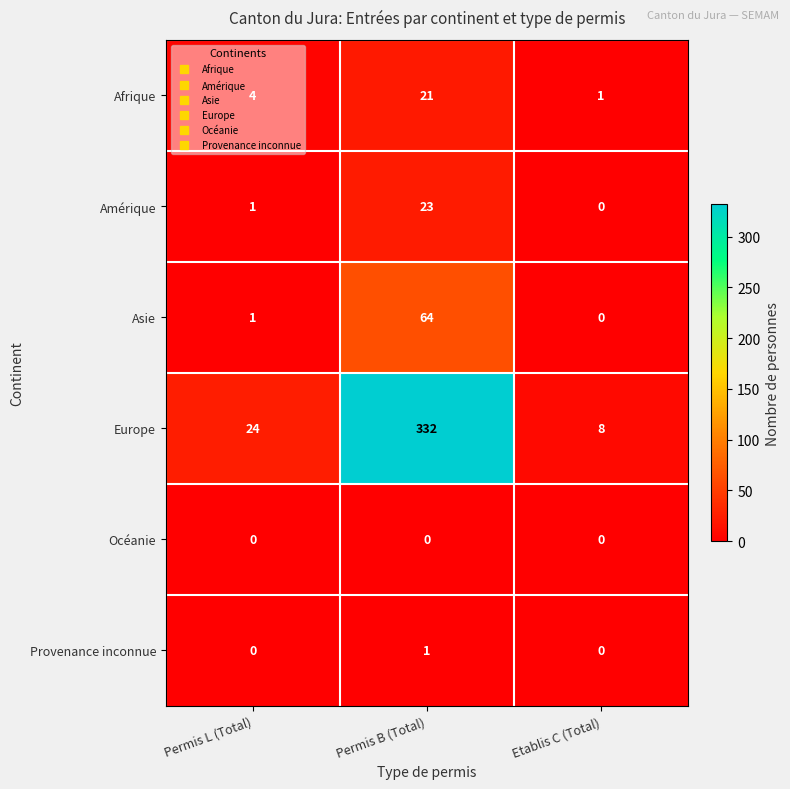

Which series has the largest range (max minus min)?

Europe